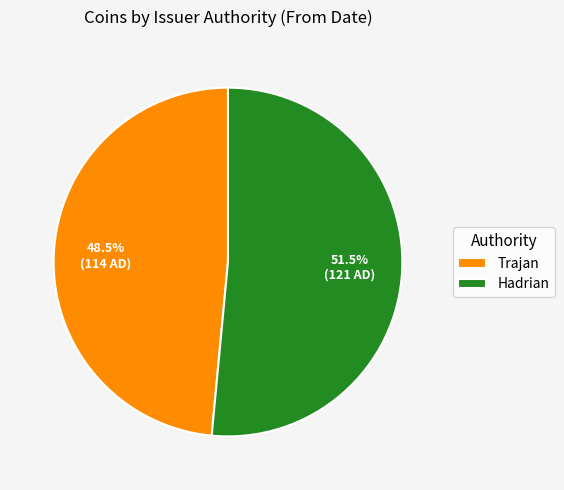

Approximately how many times larger is the value at Hadrian compared to Trajan?

1.1